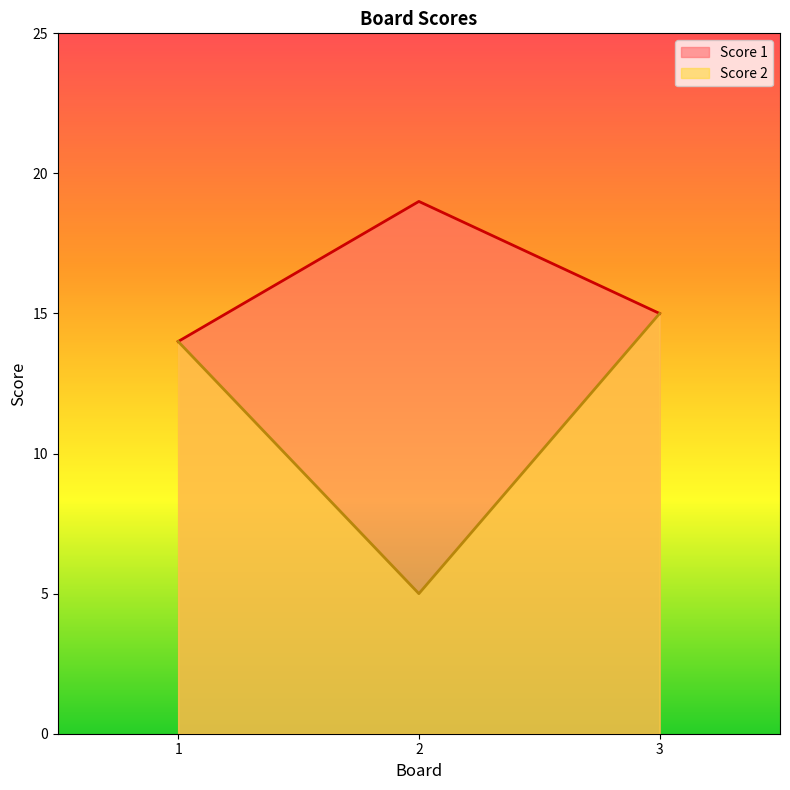

Which has a higher value, 3 or 1?

3